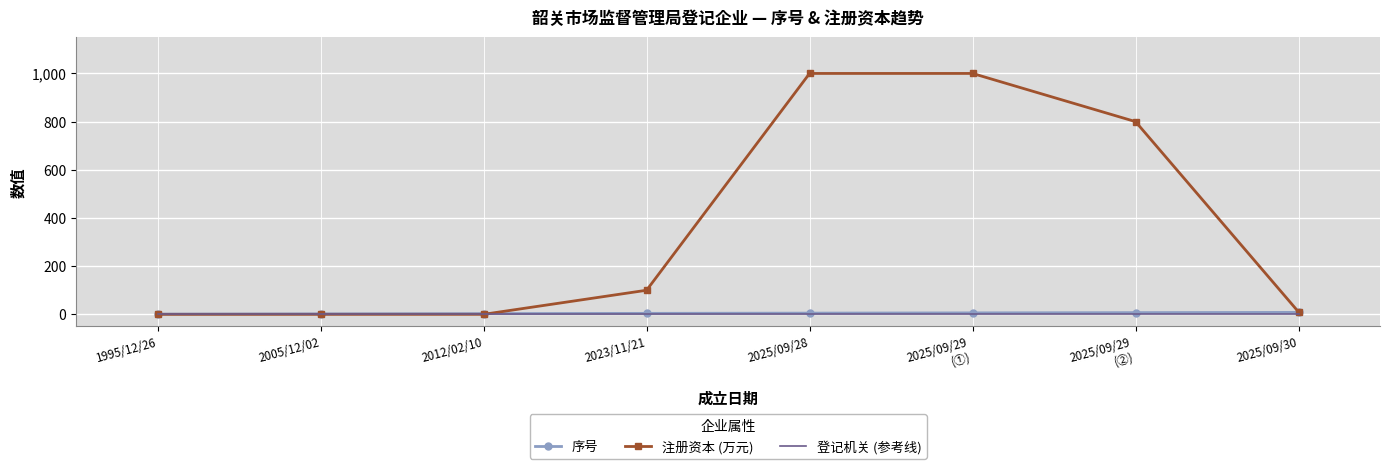

Which series has the largest total across all categories?

注册资本 (万元)